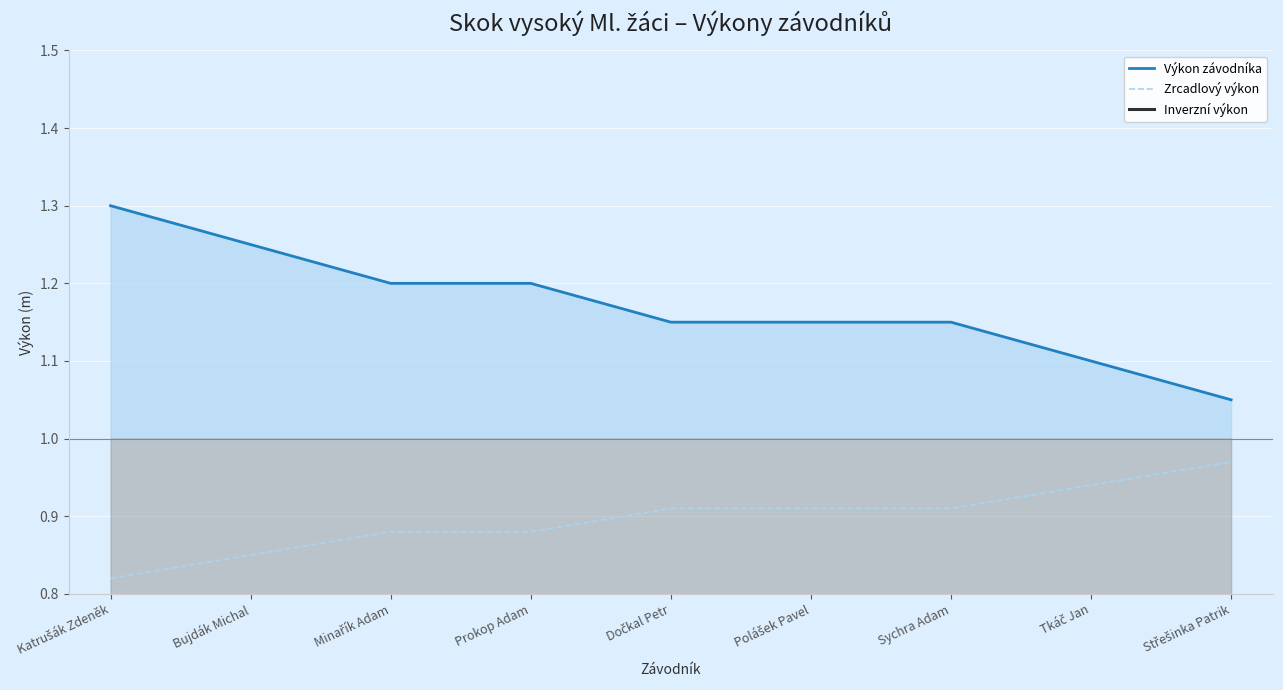

True or false: Výkon závodníka and Zrcadlový výkon intersect in this chart.

False